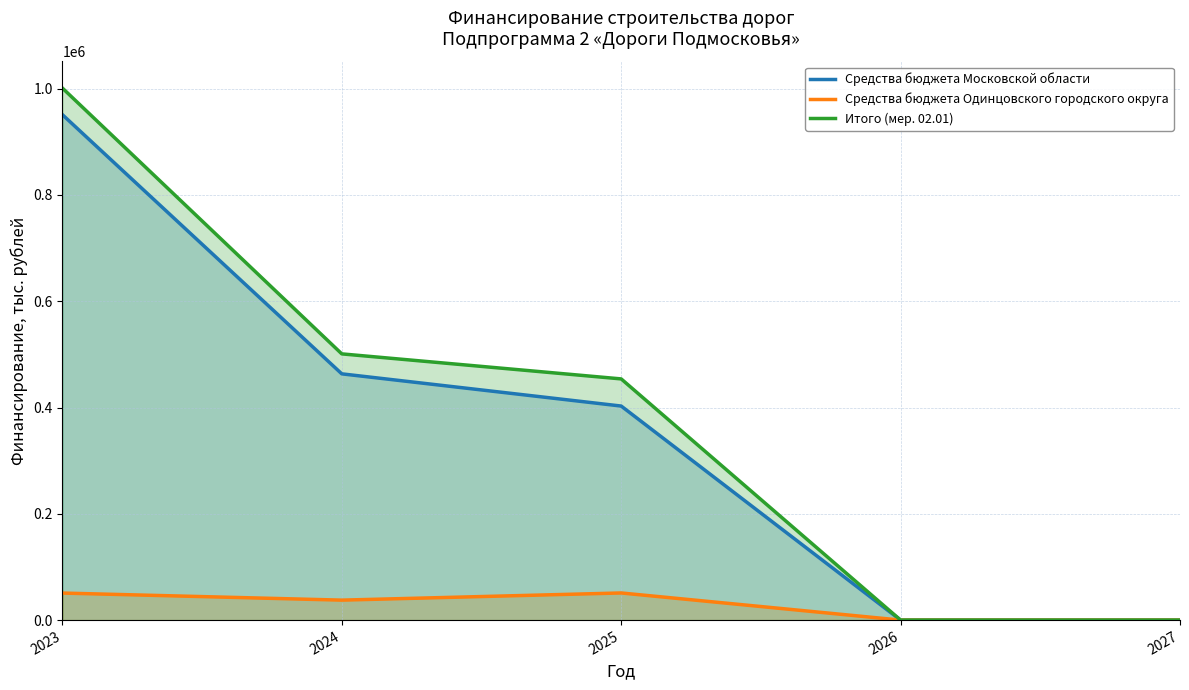

Which category has the highest value in the Средства бюджета Московской области series?

2023